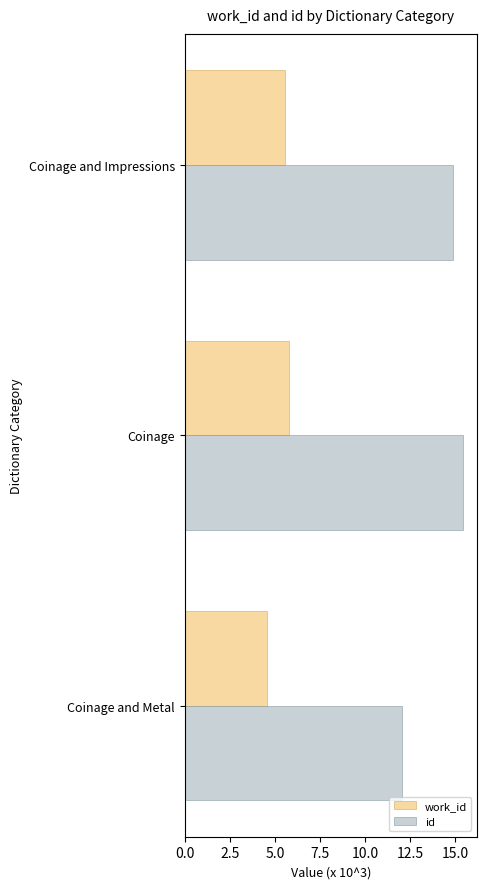

How many distinct data groups are displayed?

2